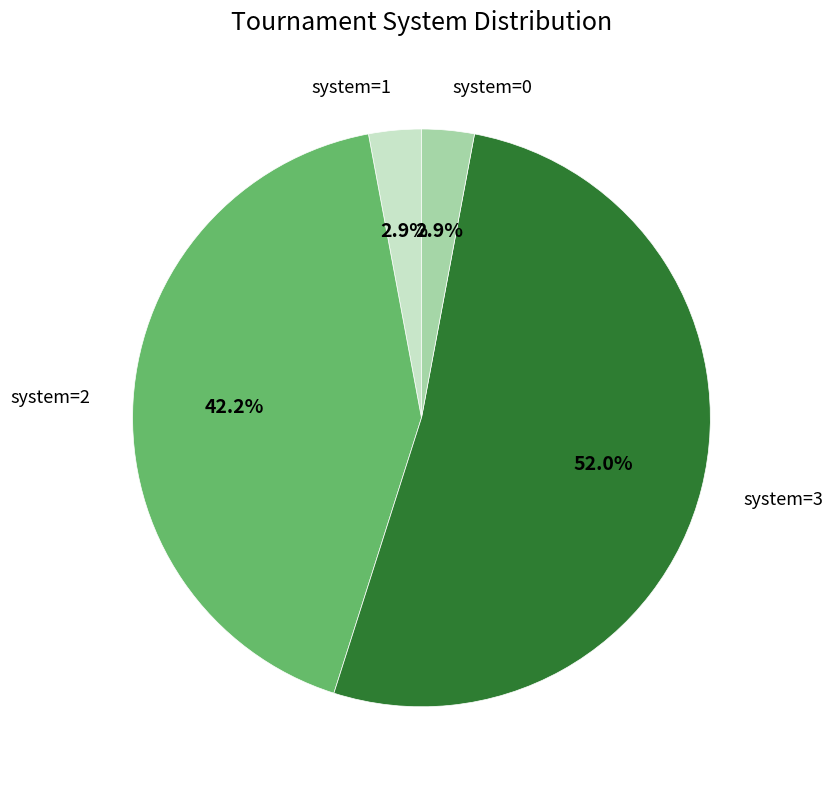

Does any single category account for the majority?

Yes